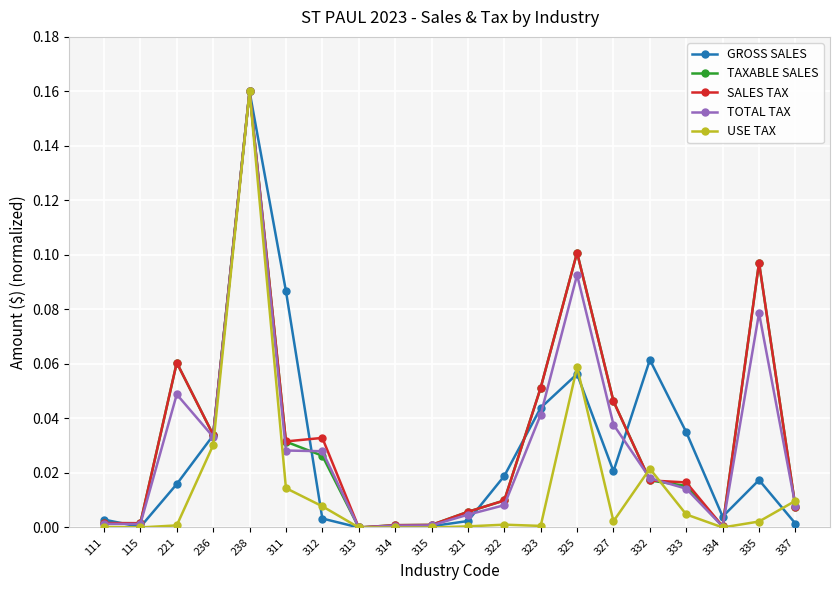

Between 221 and 315, which series saw the biggest shift?

SALES TAX